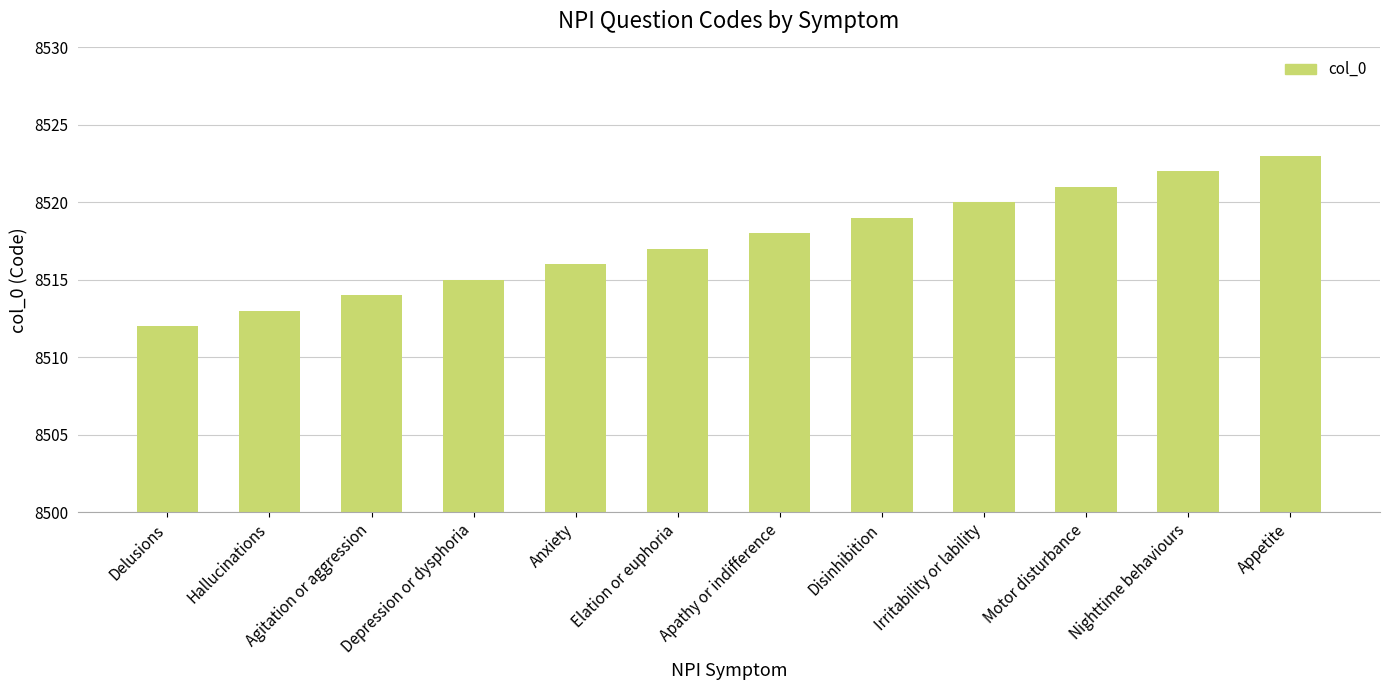

Approximately how many times larger is the value at Depression or dysphoria compared to Delusions?

1.0